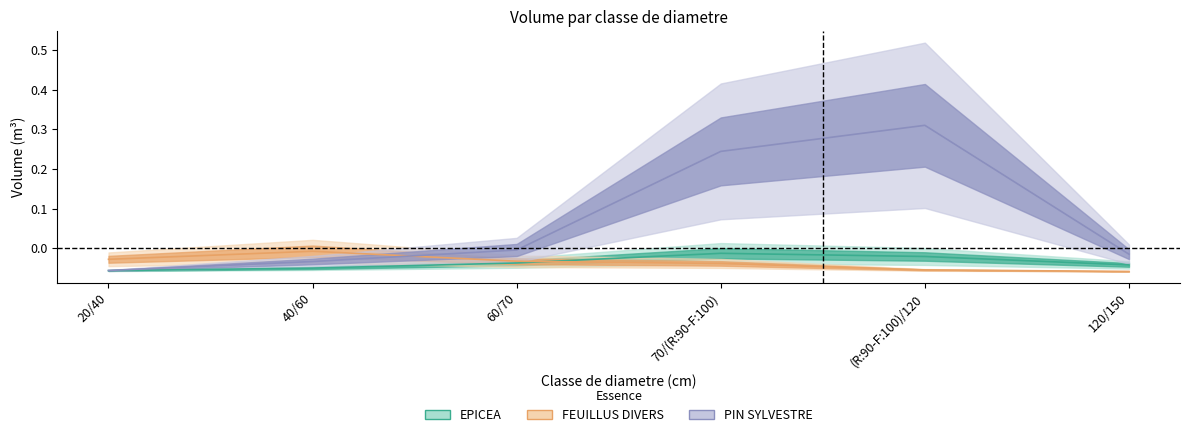

Count the number of data series in this chart.

3